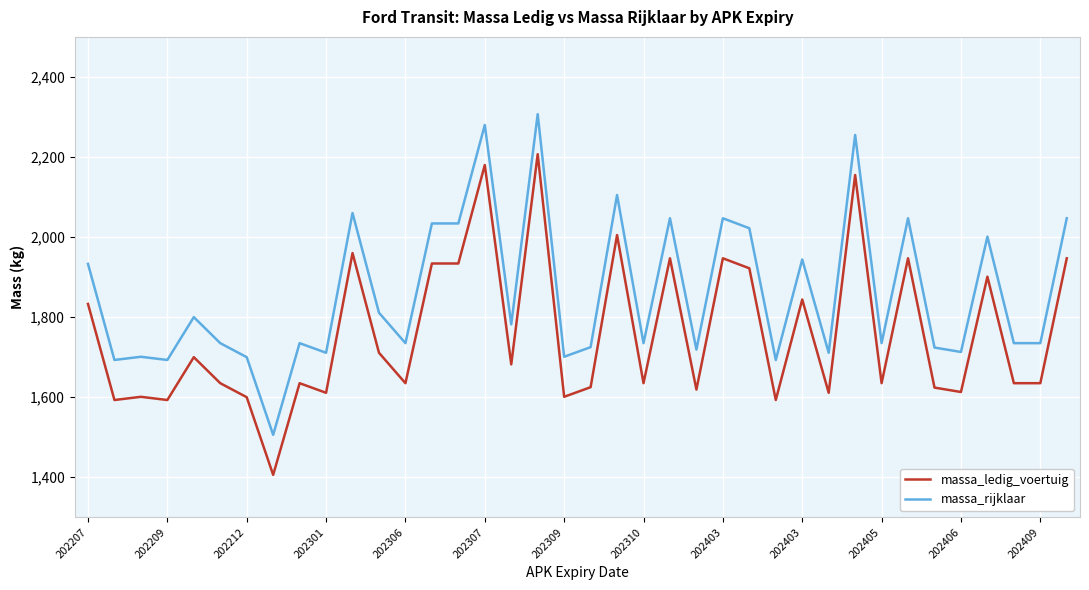

List the series in order of their peak value, highest first.

massa_rijklaar, massa_ledig_voertuig